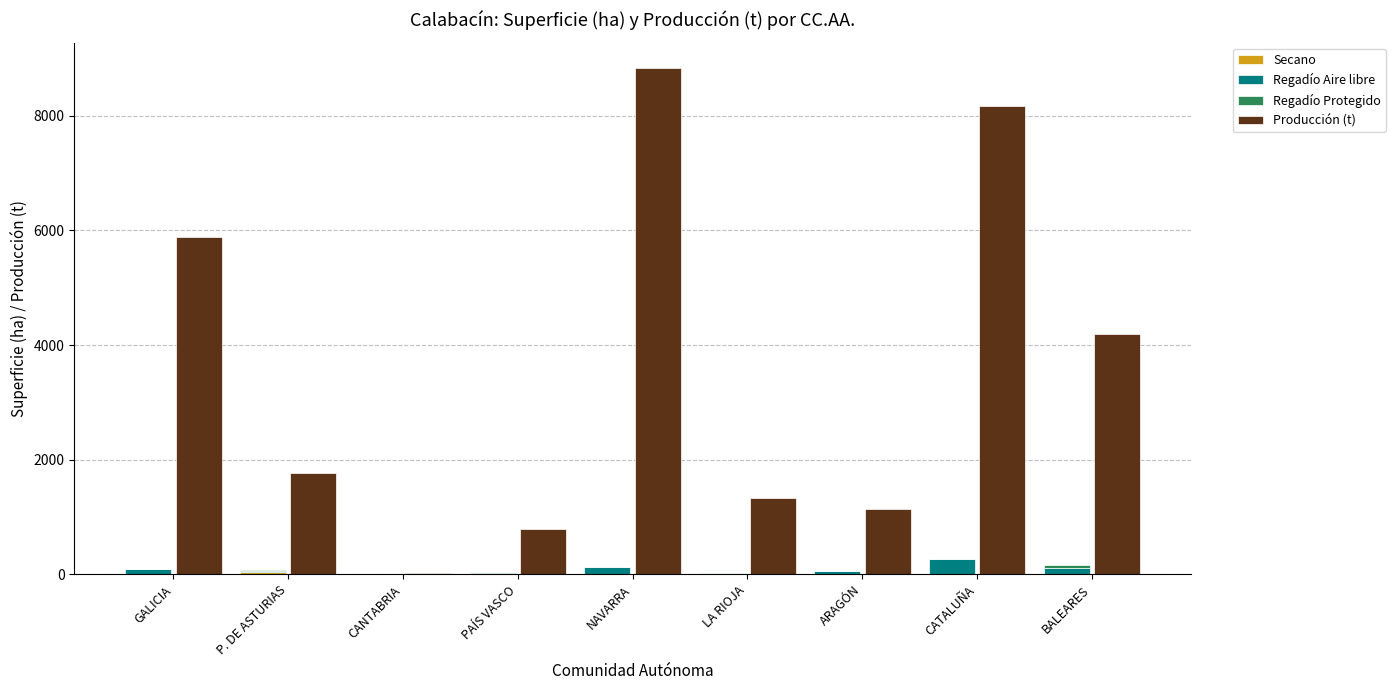

Where is Regadío Aire libre nearest to the value 130?

NAVARRA